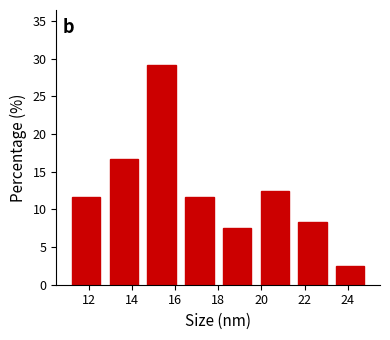

Over which range of the x-axis is the bar tallest?

14.50 to 16.25